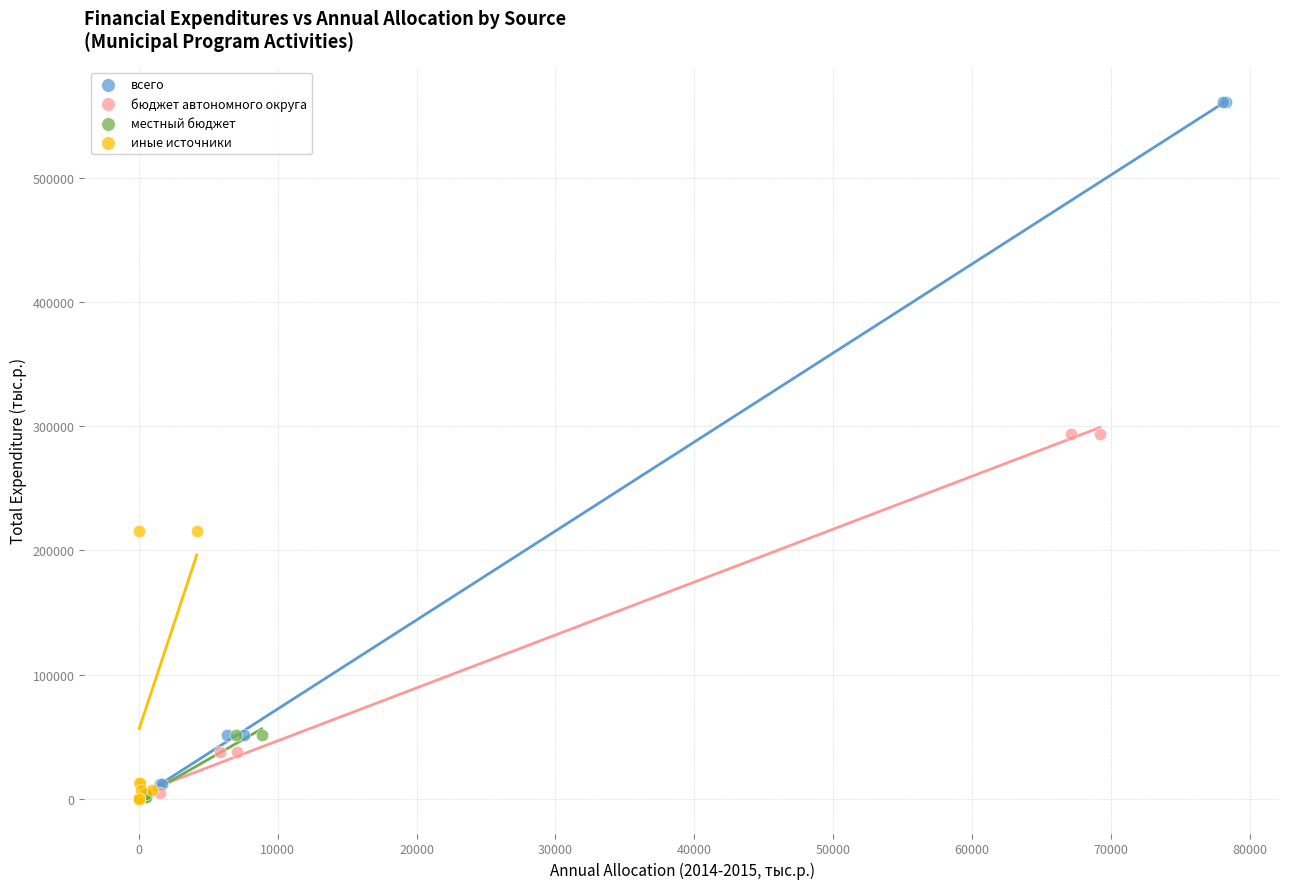

Which series reaches the maximum Y coordinate?

всего